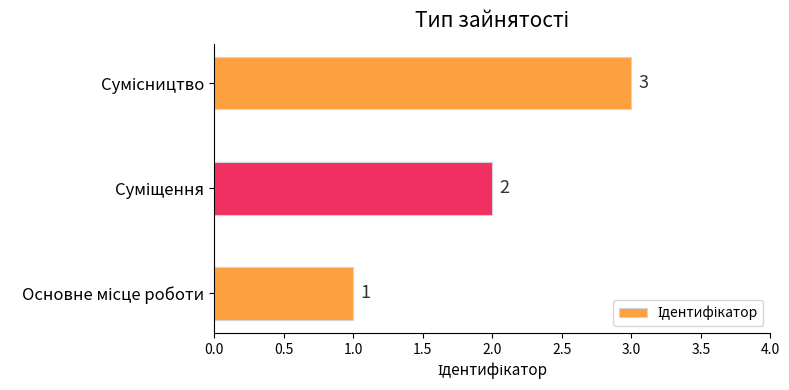

What is the greatest value displayed?

3